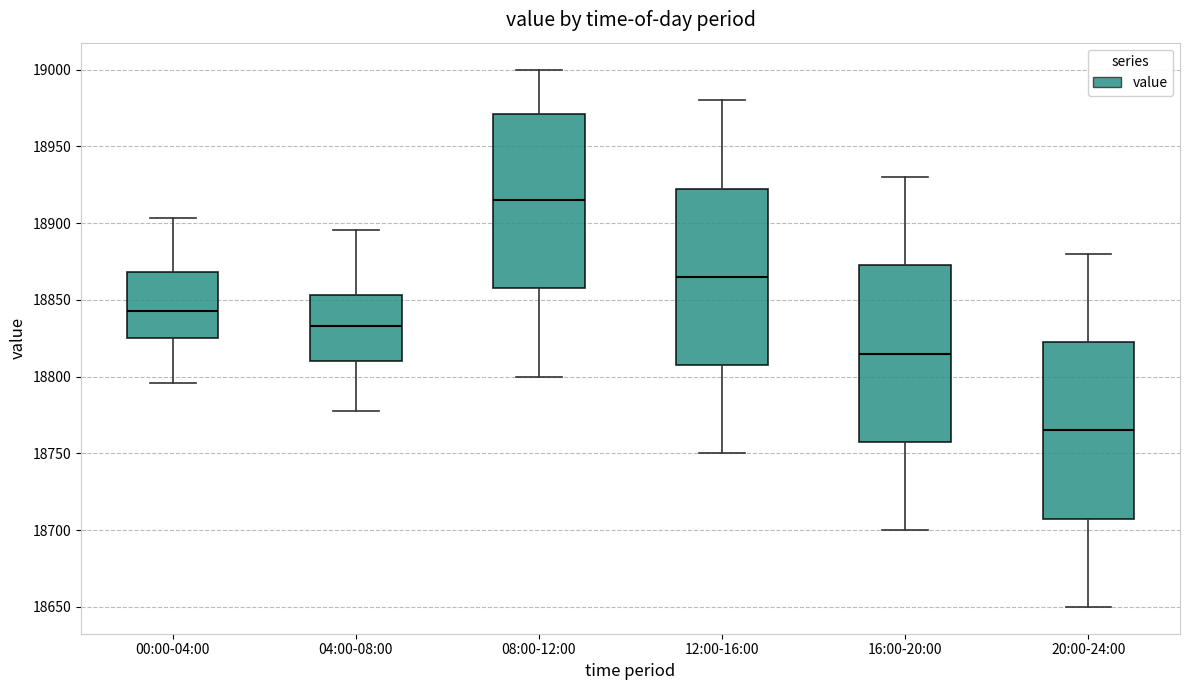

Where does the median line of the box for 12:00-16:00 sit on the y-axis? The values are not printed on the chart, so give them approximately, as read against the axis.

18865